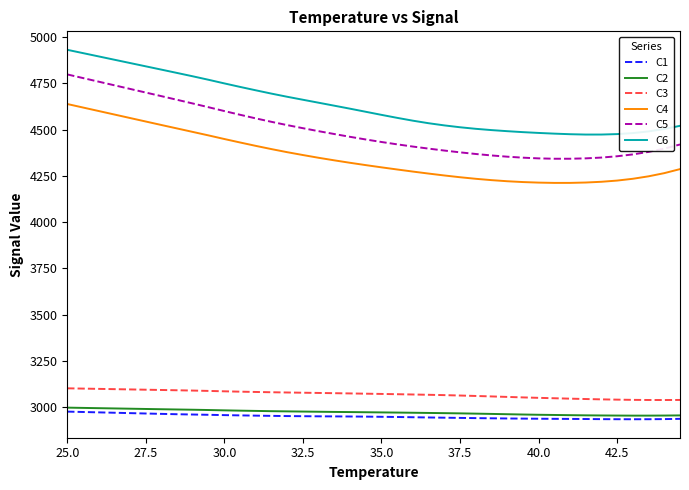

Which series has the largest total across all categories?

C6